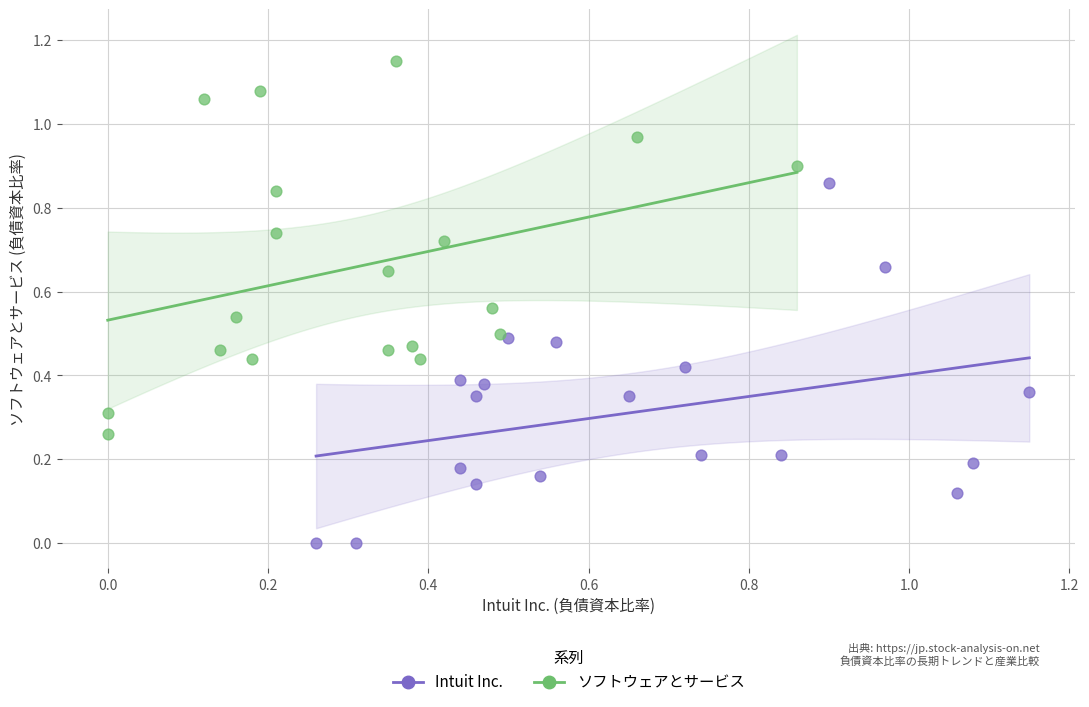

Which series reaches the maximum Y coordinate?

ソフトウェアとサービス